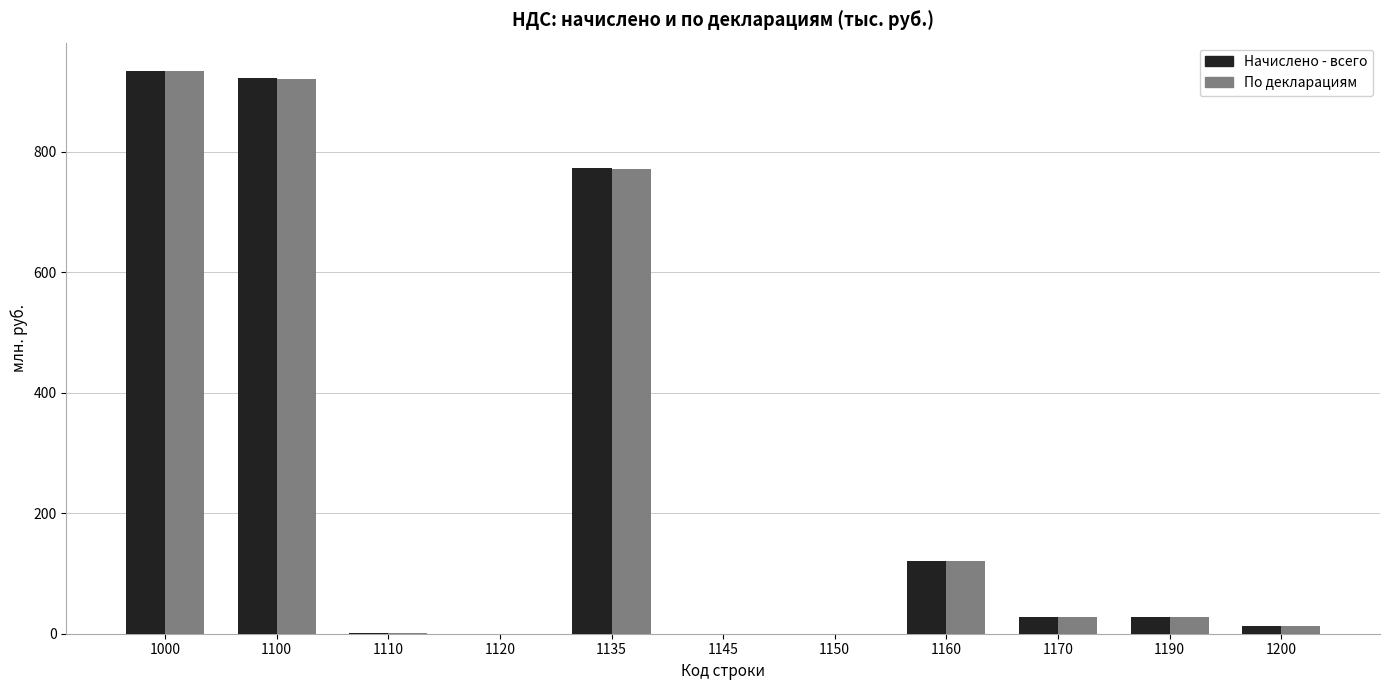

Where does the По декларациям series first go above 27?

1000